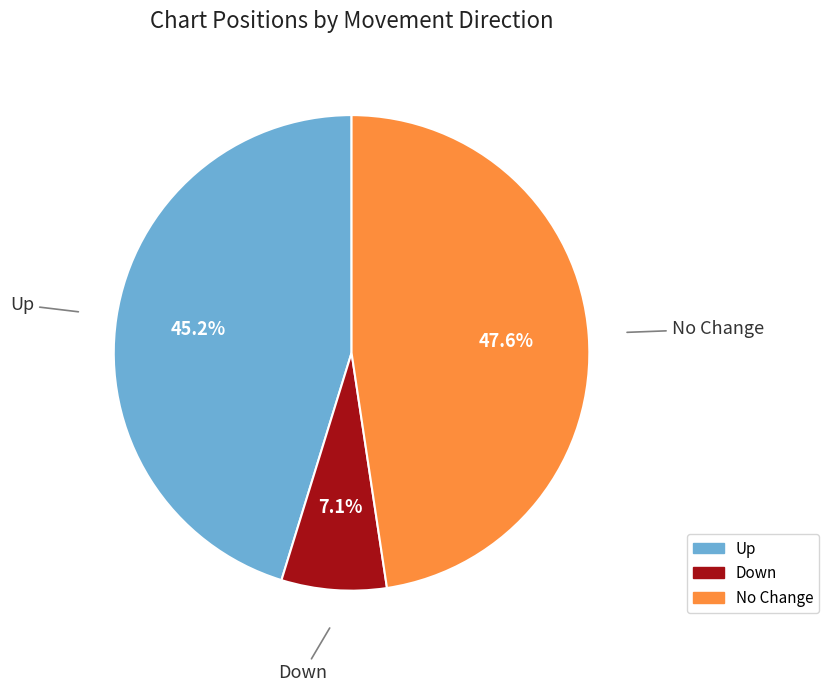

Does any single category account for the majority?

No